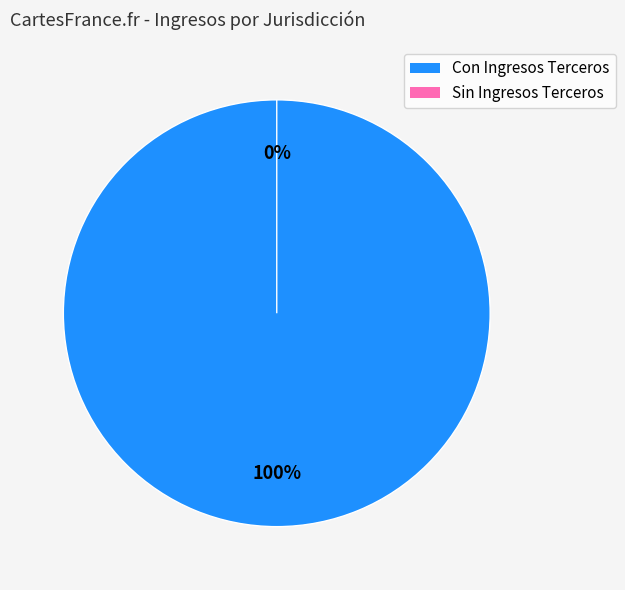

Does AM represent more than half of the total?

No